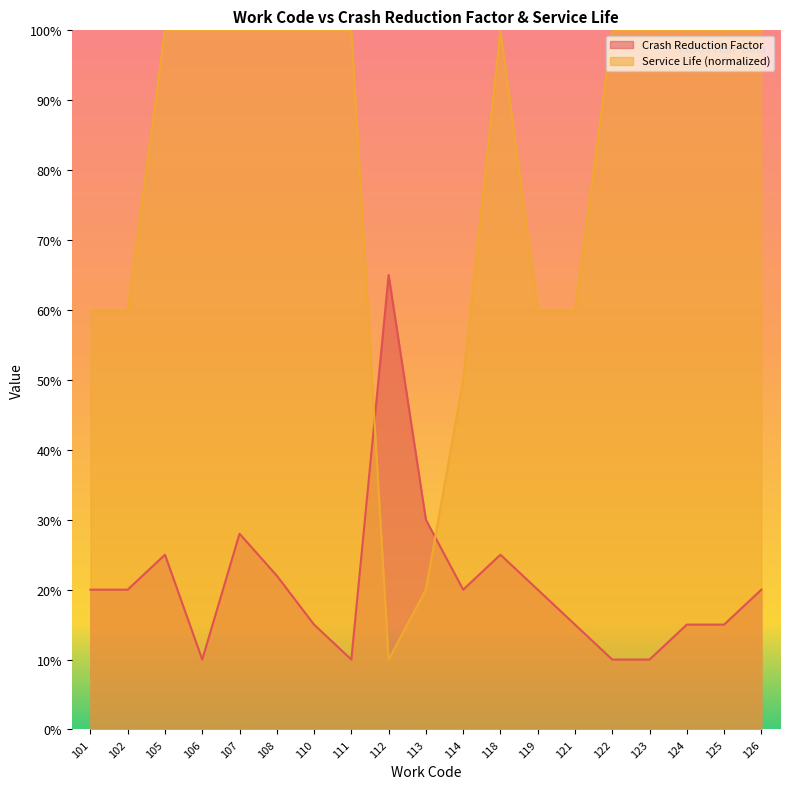

Reading left to right, what are all the values shown in this chart?

Crash Reduction Factor: 0.2	0.2	0.2	0.1	0.3	0.2	0.1	0.1	0.7	0.3	0.2	0.2	0.2	0.1	0.1	0.1	0.1	0.1	0.2
Service Life: 0.6	0.6	1.0	1.0	1.0	1.0	1.0	1.0	0.1	0.2	0.5	1.0	0.6	0.6	1.0	1.0	1.0	1.0	1.0